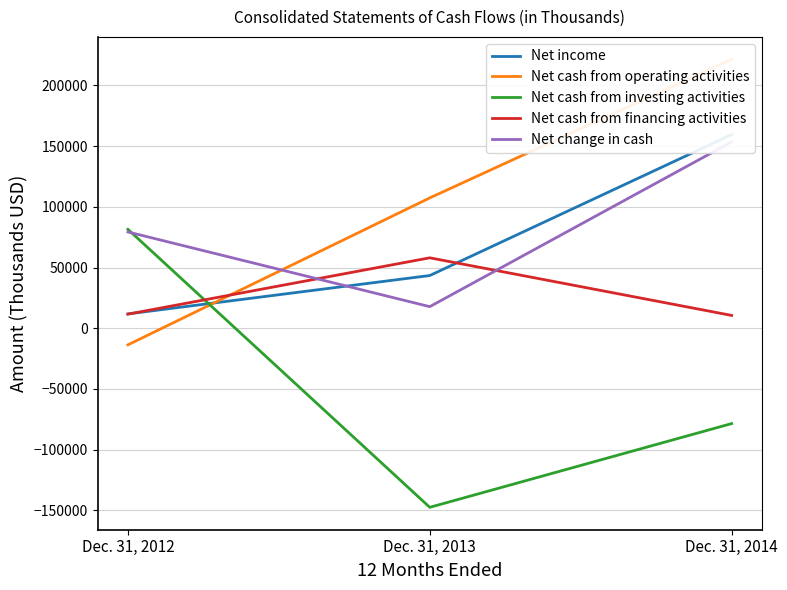

How many Net cash from operating activities values are between -13724 and 221550?

3